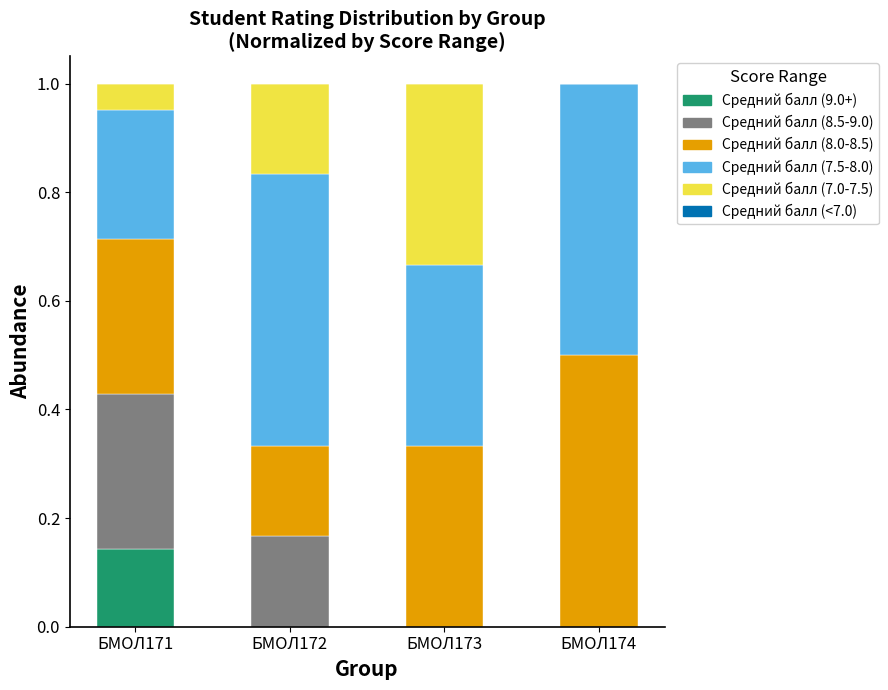

Which category has the highest value in the Средний балл (9.0+) series?

БМОЛ171